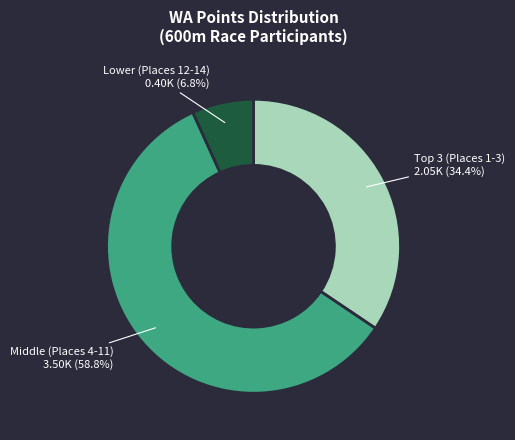

Is there any slice that represents more than half of the pie?

Yes